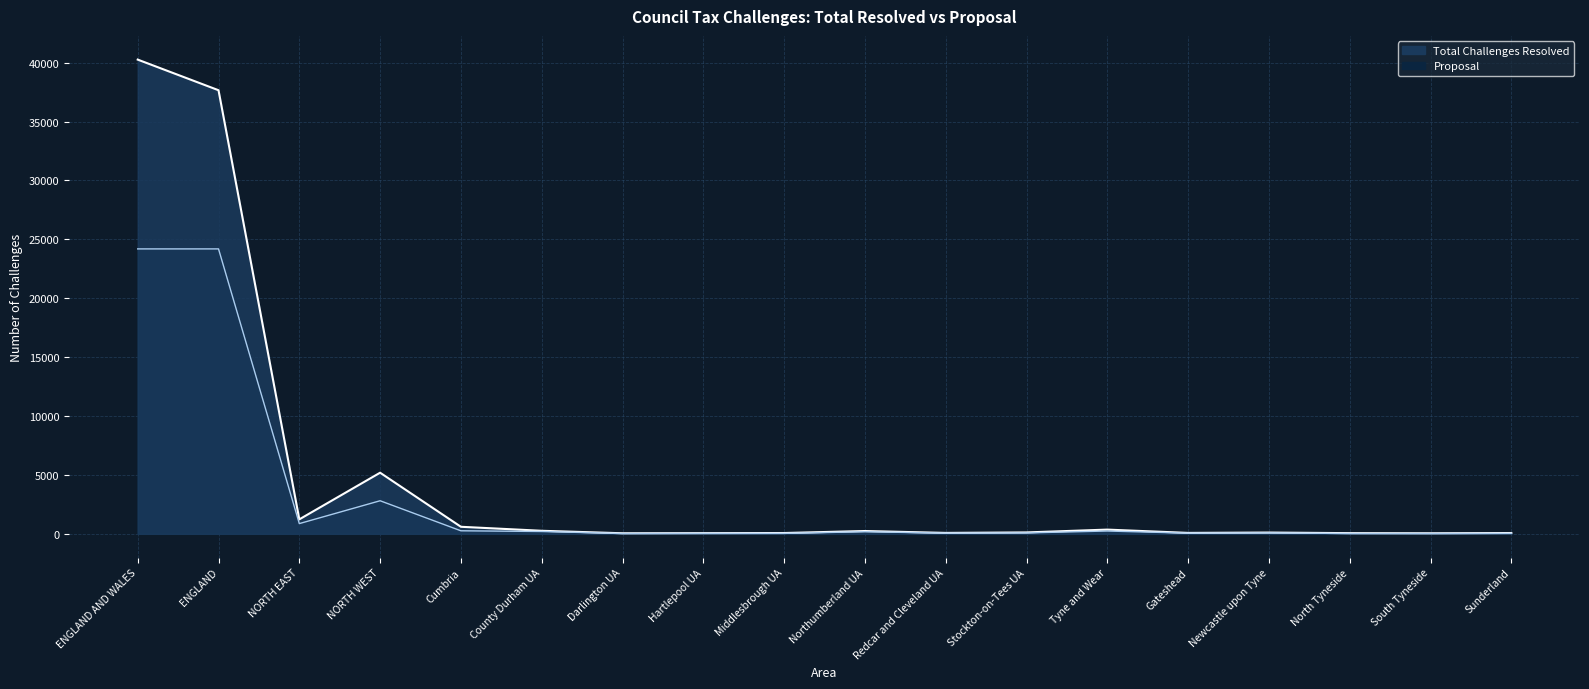

Where does the Proposal series first go above 80?

ENGLAND AND WALES